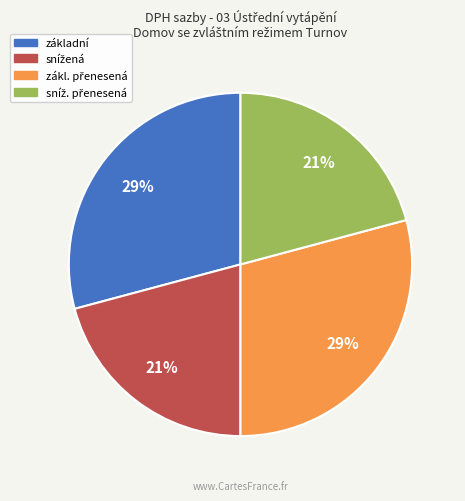

Count the number of slices in the pie.

4